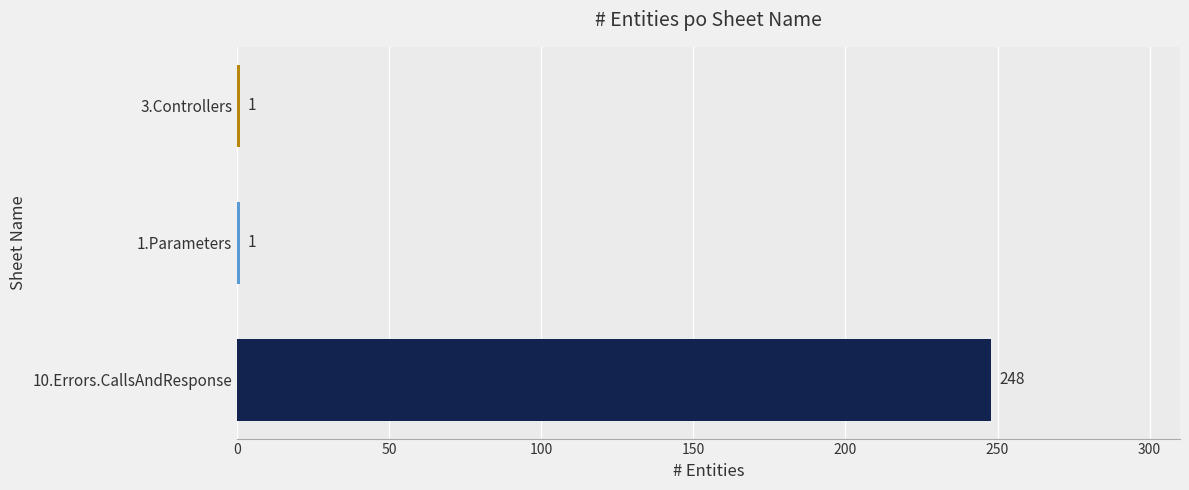

Does the chart contain stacked bars?

No